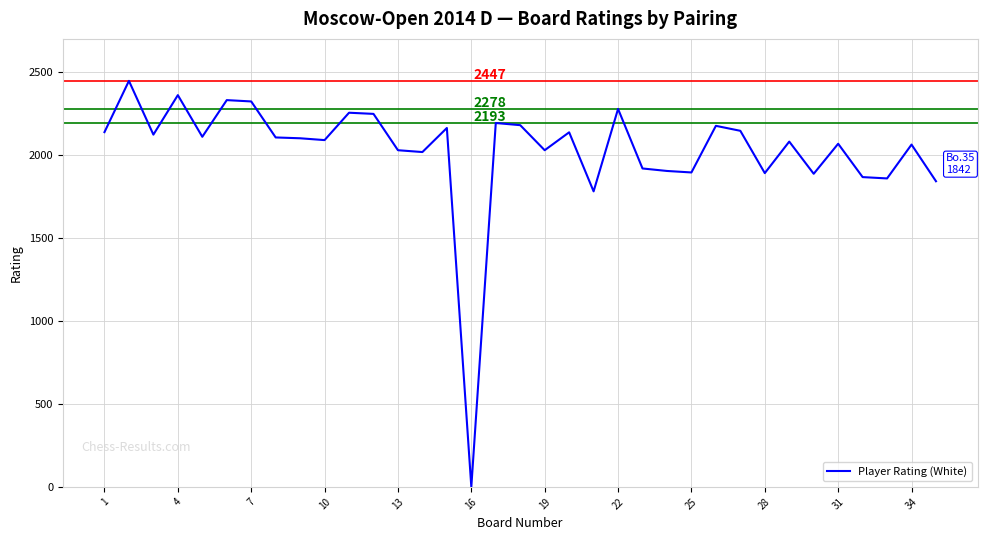

What is the greatest value displayed?

2447